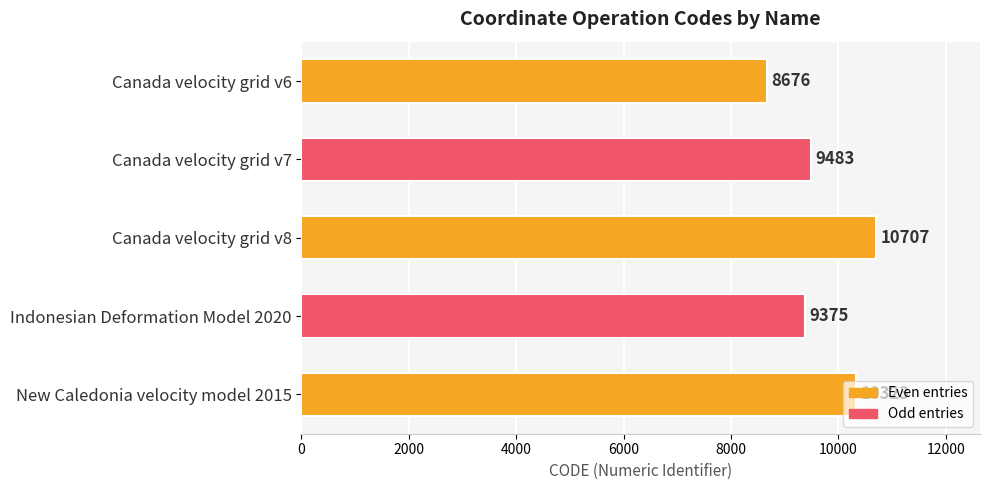

What is the difference between the maximum and minimum values?

2031